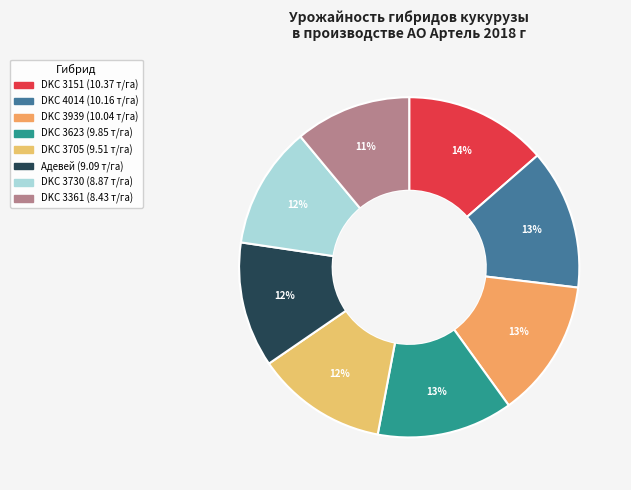

What is the change in value from DKC 4014 to DKC 3623?

-0.3